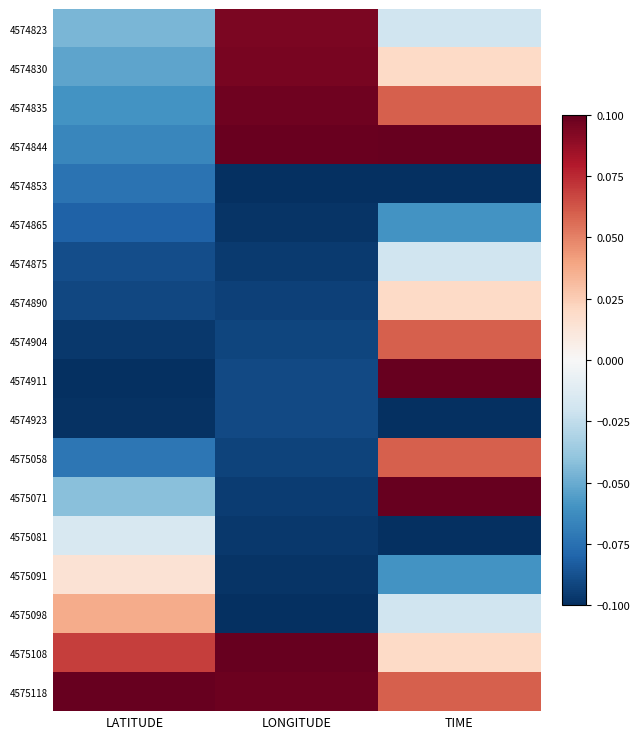

Which series has the largest total across all categories?

4575118